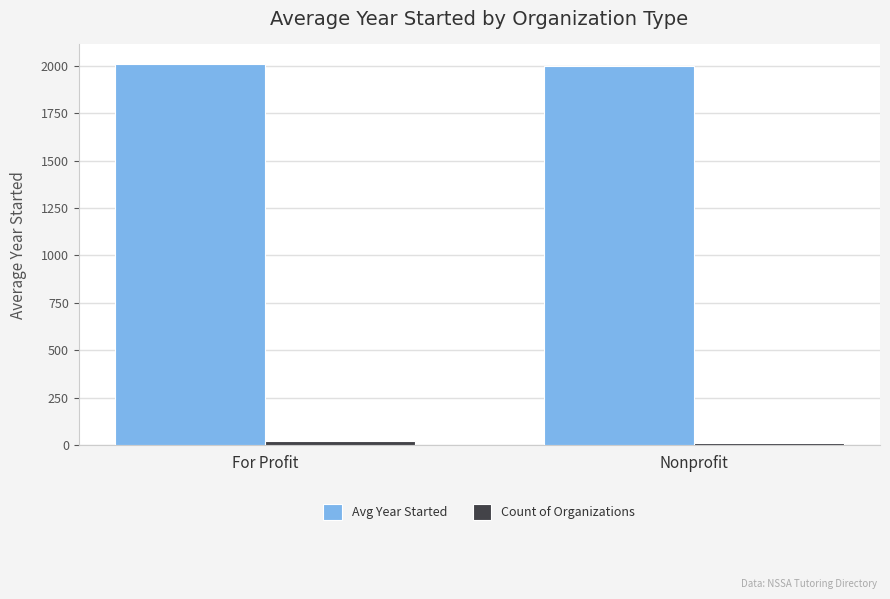

What is the minimum value for Avg Year Started?

1999.8